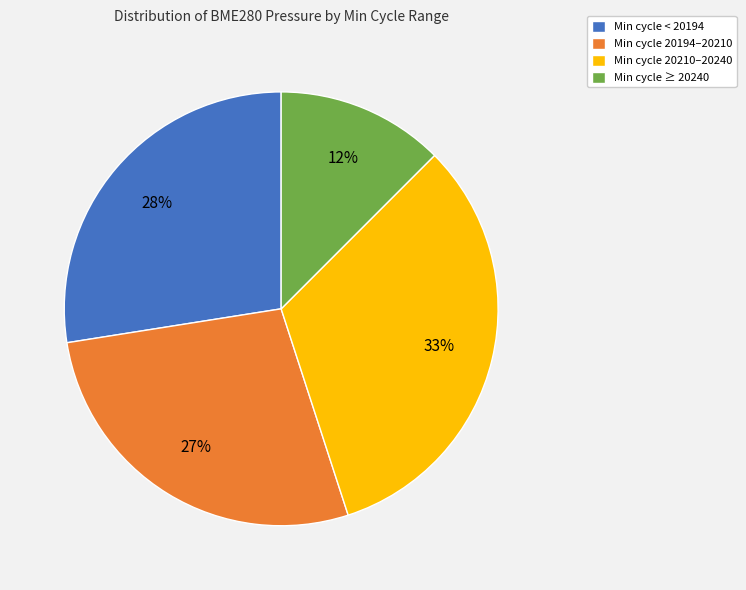

Is it true that Min cycle 20210–20240 is 42% of the pie?

False